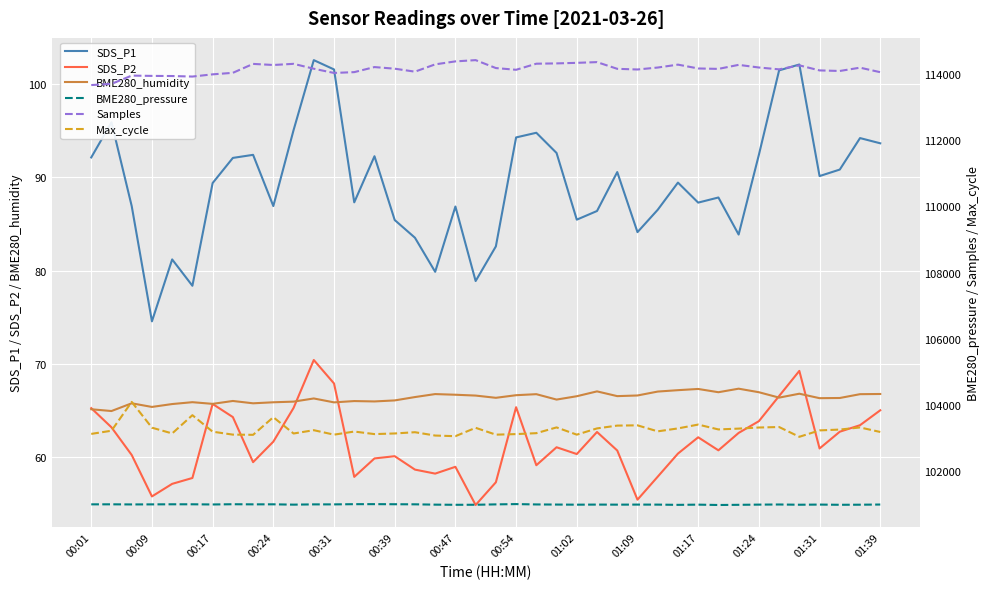

At which label does SDS_P1 reach its minimum?

00:09